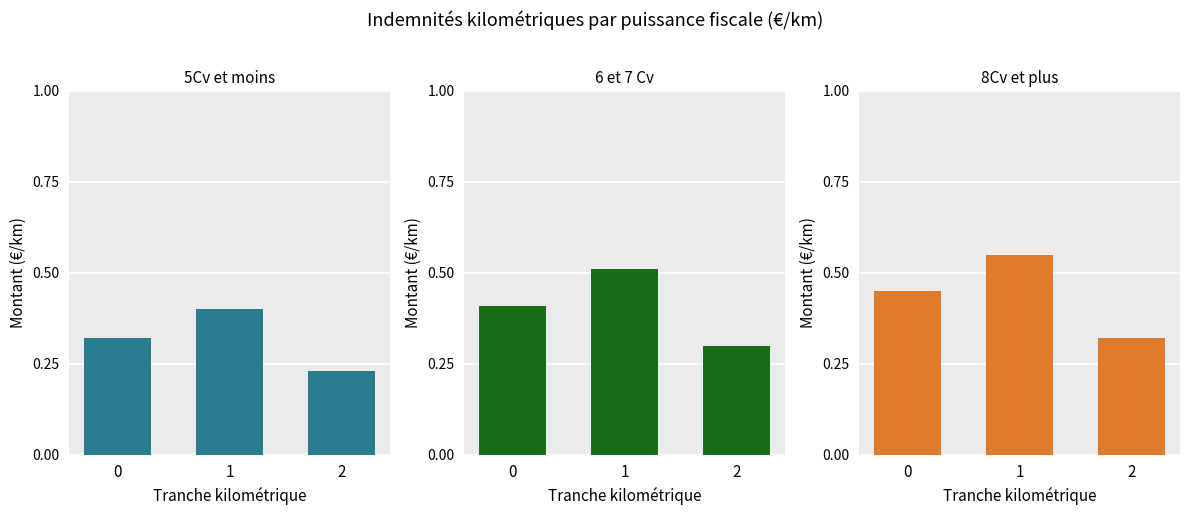

Reading left to right, transcribe all the data shown in this chart.

5Cv et moins: 0.3	0.4	0.2
6 et 7 Cv: 0.4	0.5	0.3
8Cv et plus: 0.5	0.6	0.3